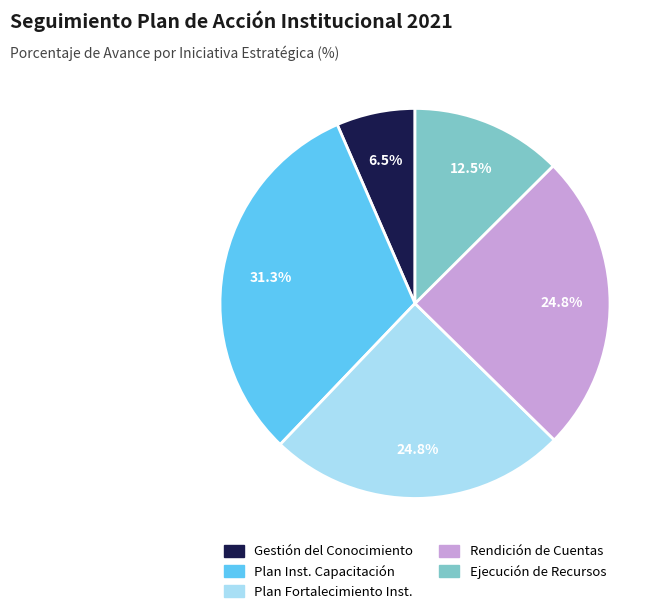

To the nearest percent, what is the difference between the largest and smallest slice percentages?

25%